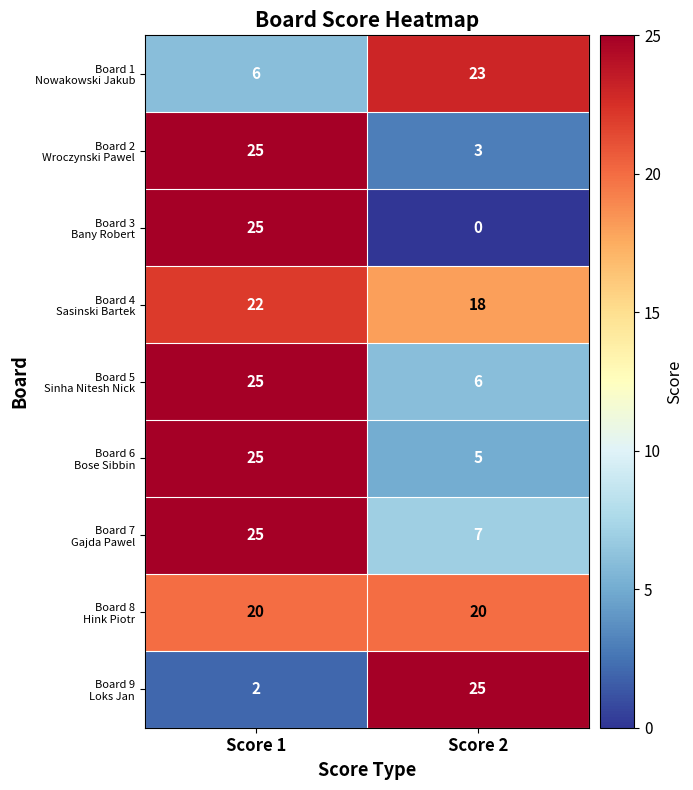

Which category has the lowest value across all series?

Score 2